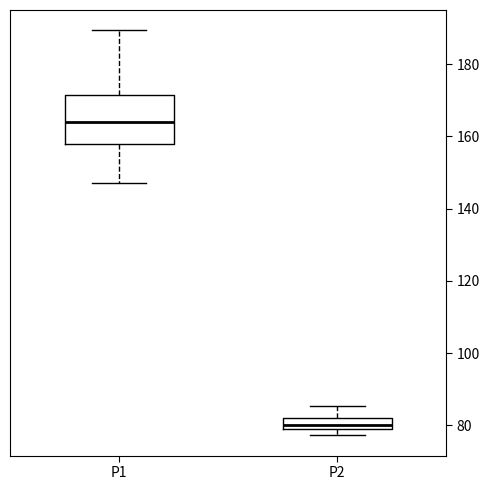

Where does the upper whisker of the box for P1 end on the y-axis? The values are not printed on the chart, so give them approximately, as read against the axis.

190